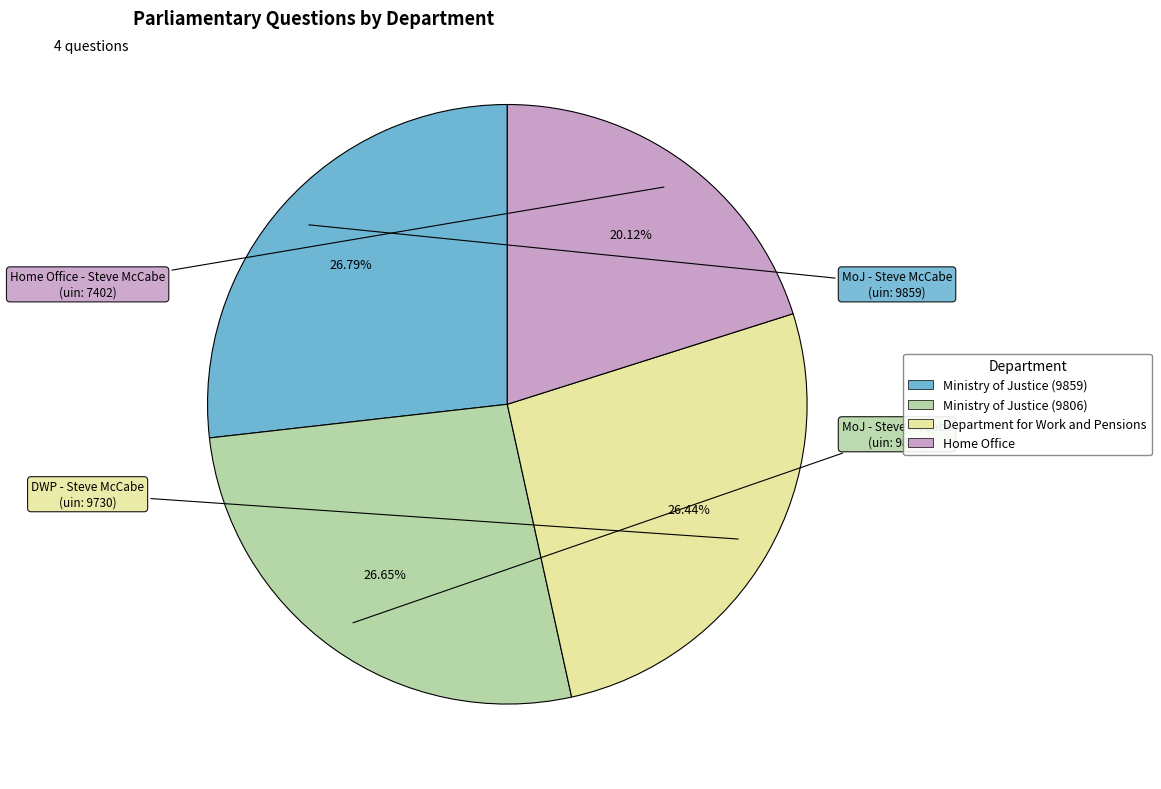

How many segments does this pie chart have?

4